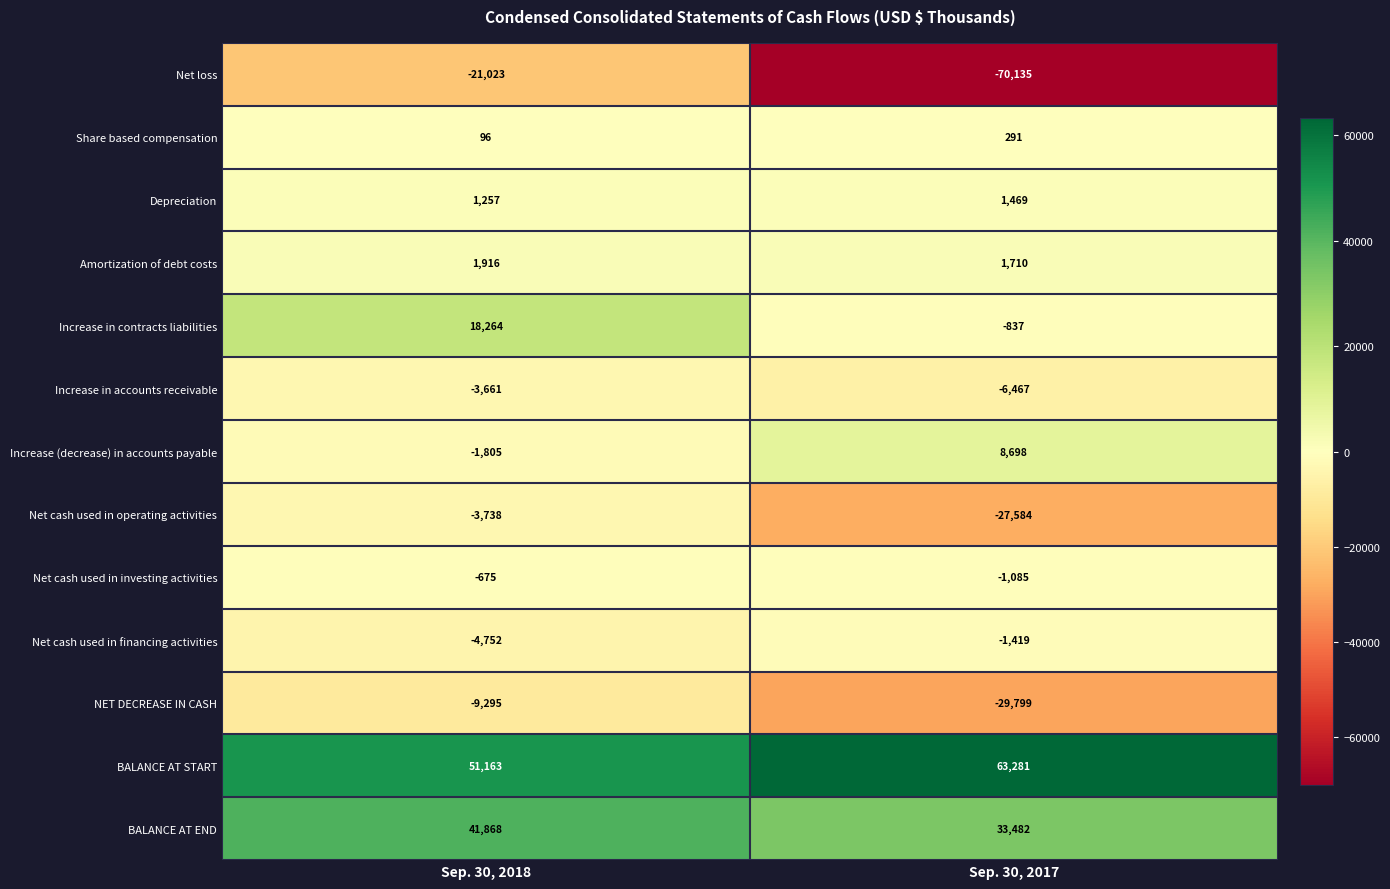

Read the BALANCE AT START value at Sep. 30, 2017, to the nearest 50.

63300